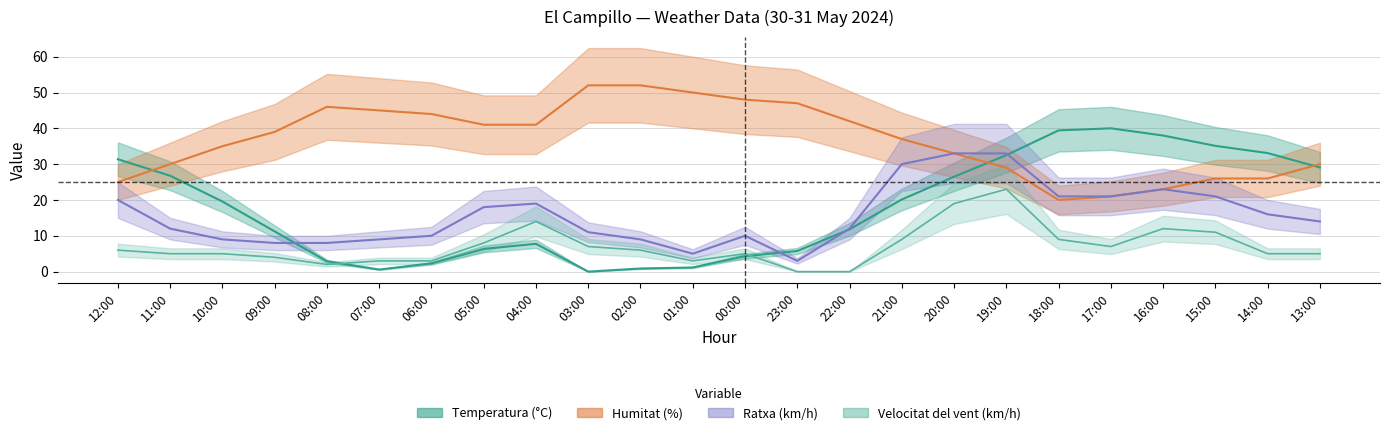

The Velocitat del vent (km/h) series shows 5.0 at 11:00. True or false?

True